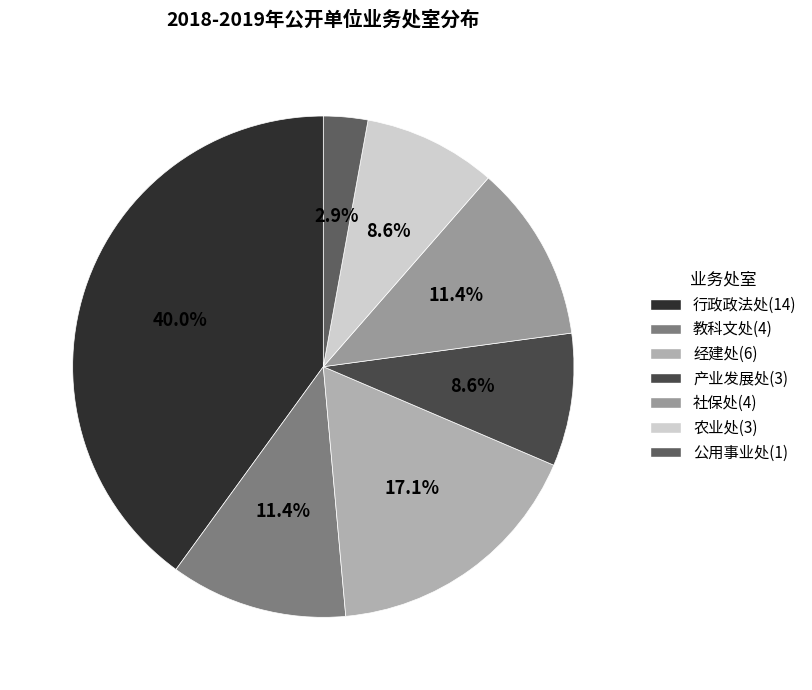

What is the change in value from 农业处 to 公用事业处?

-2